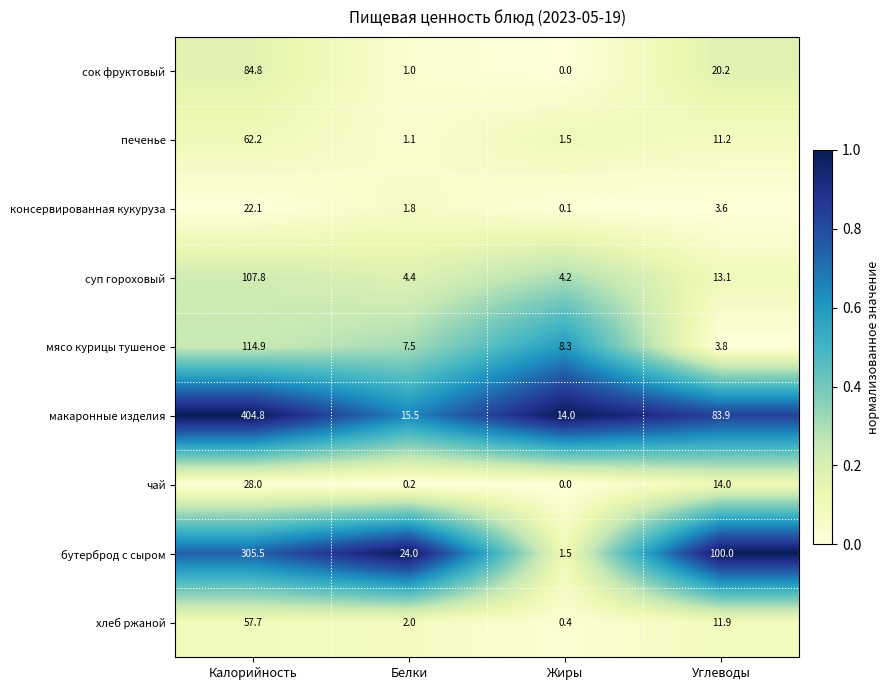

What is the total value across all series at Углеводы?

261.7